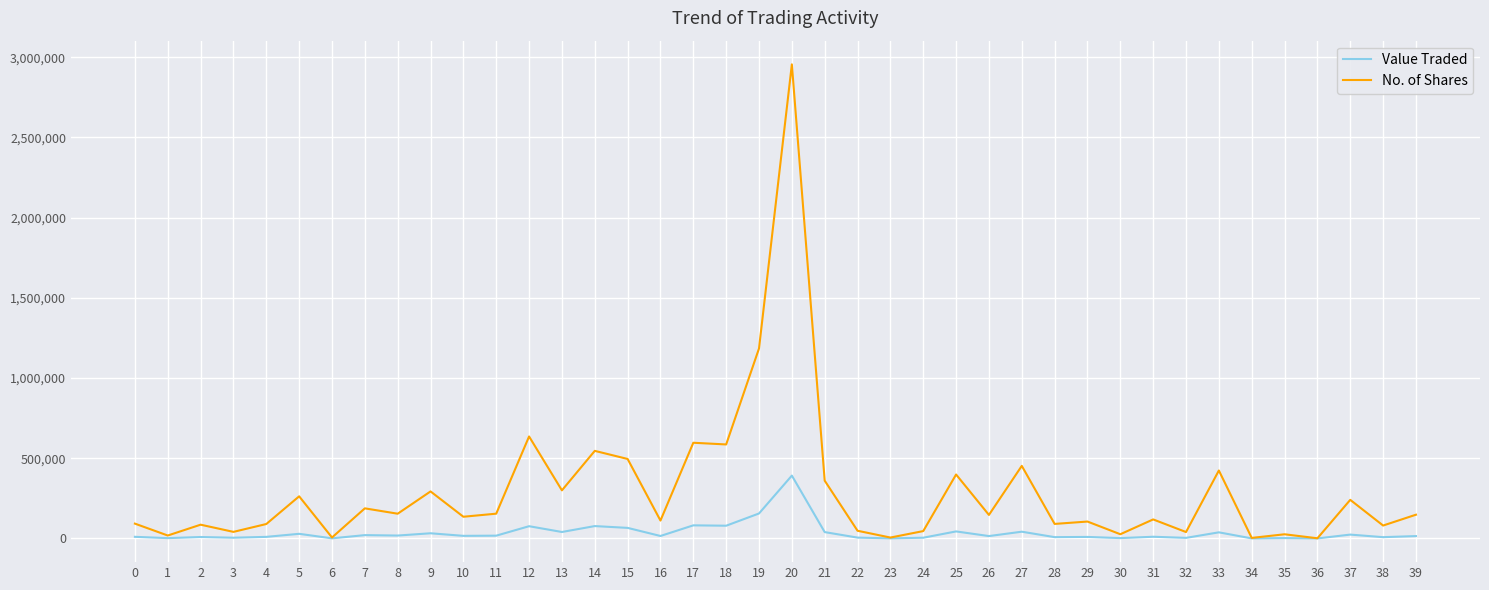

Which series has the widest spread of values?

No. of Shares